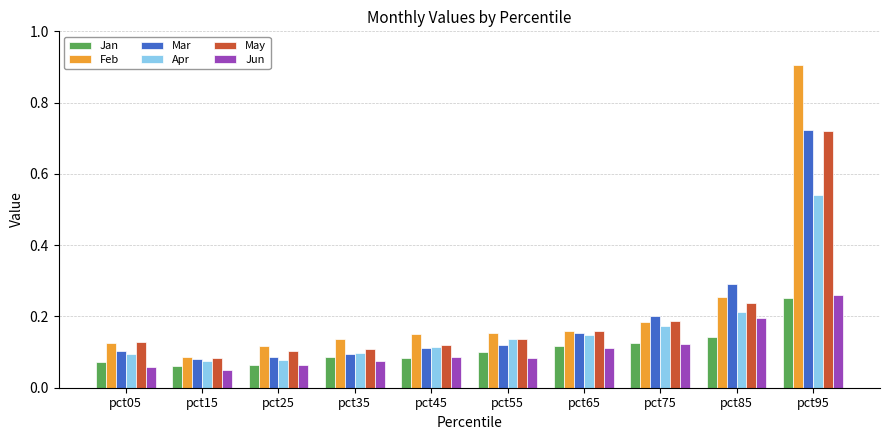

What is the sum of all Jan values?

1.1